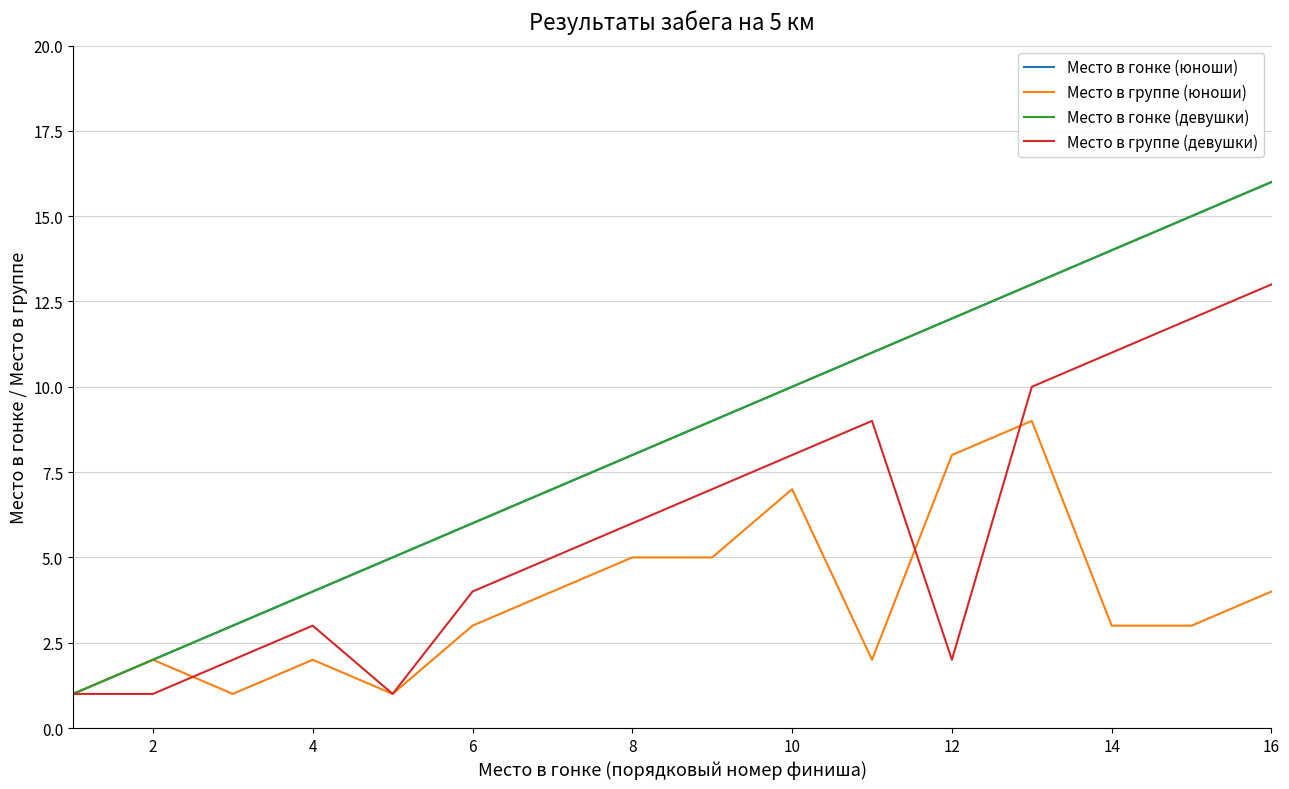

Does the chart display data point markers on the line(s)?

No